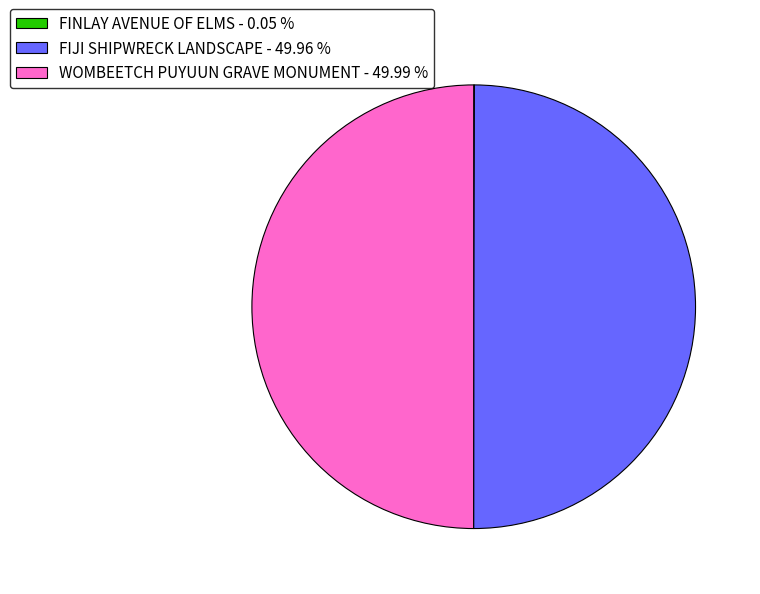

What percentage do WOMBEETCH PUYUUN GRAVE MONUMENT and FINLAY AVENUE OF ELMS together represent?

50.0%